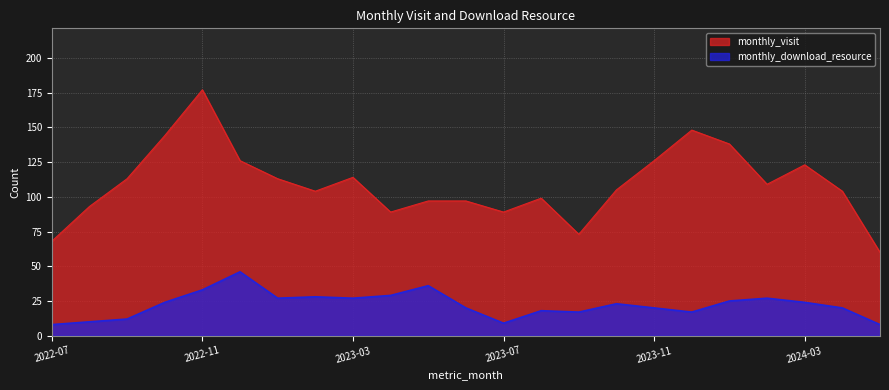

Is the value of monthly_visit at 2023-02 greater than the value of monthly_download_resource at 2023-02?

Yes